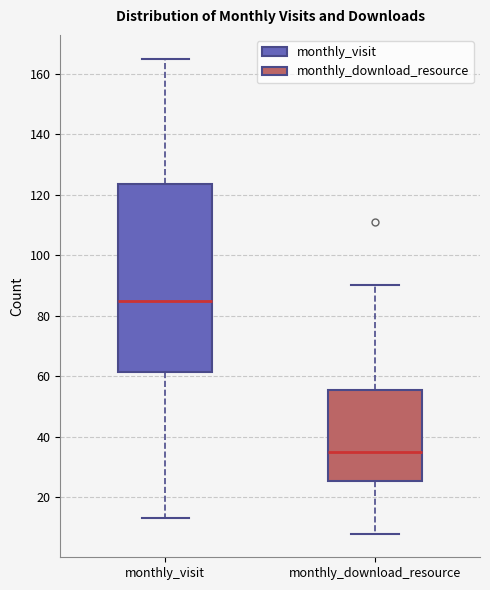

Where does the upper whisker of the box for monthly_visit end on the y-axis? The values are not printed on the chart, so give them approximately, as read against the axis.

166